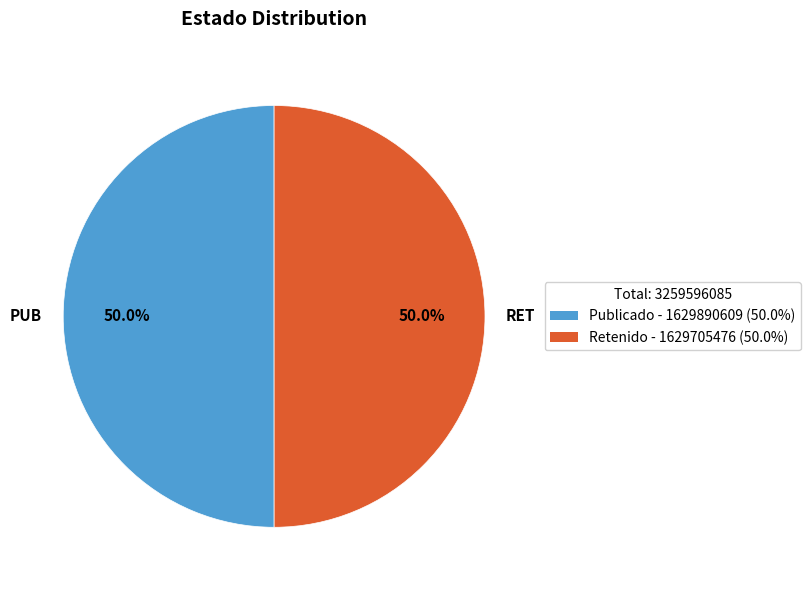

True or false: PUB accounts for 50% of the total.

True